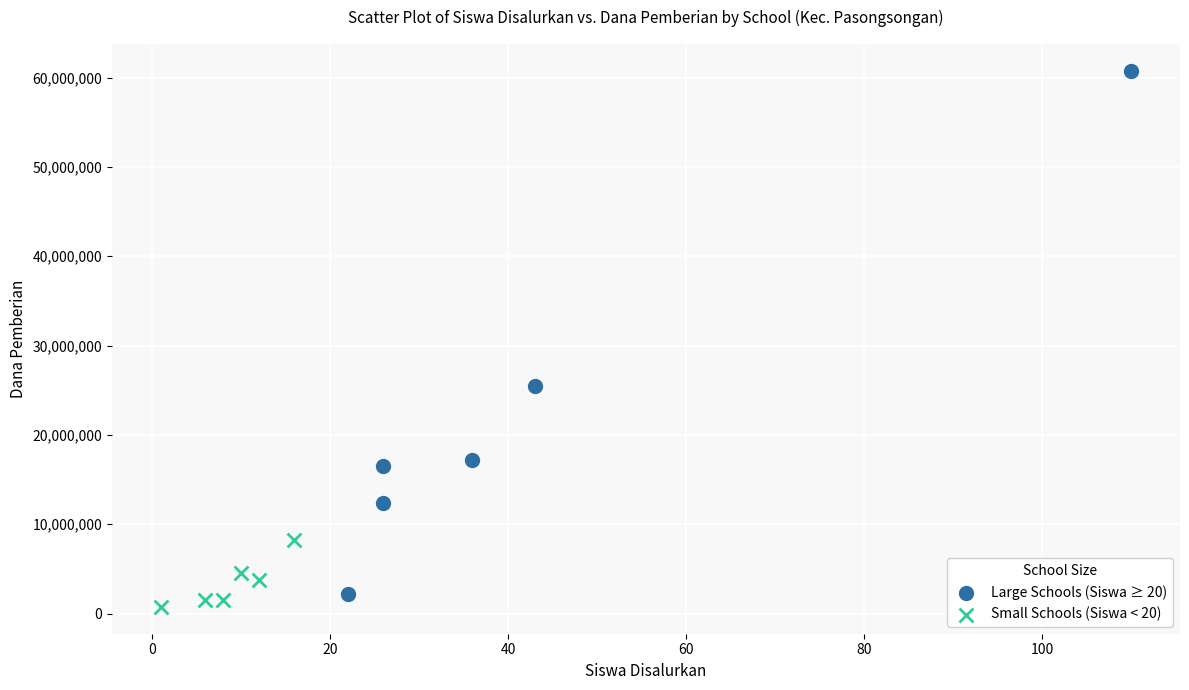

What are all the series names shown in the legend?

Large Schools (Siswa ≥ 20), Small Schools (Siswa < 20)